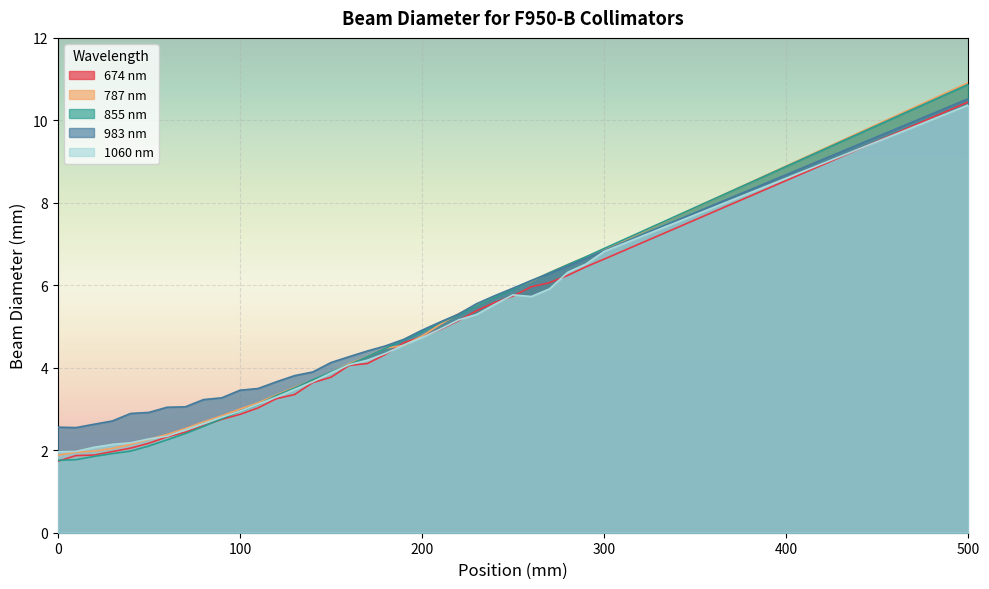

Reading right to left, extract all data points from this chart.

674 nm: 10.4	6.6	6.4	6.2	6.1	6.0	5.7	5.6	5.4	5.1	4.9	4.8	4.6	4.3	4.1	4.1	3.8	3.6	3.3	3.3	3.0	2.9	2.7	2.6	2.4	2.3	2.2	2.1	2.0	1.9	1.9	1.7
787 nm: 10.9	6.9	6.7	6.5	6.3	6.1	5.9	5.7	5.5	5.3	5.1	4.8	4.5	4.5	4.3	4.1	3.9	3.7	3.5	3.3	3.1	3.0	2.8	2.7	2.5	2.4	2.3	2.1	2.0	2.0	2.0	1.9
855 nm: 10.9	6.9	6.7	6.5	6.3	6.1	5.9	5.7	5.5	5.3	5.1	4.9	4.7	4.5	4.3	4.1	3.9	3.7	3.5	3.3	3.1	2.9	2.8	2.6	2.4	2.3	2.1	2.0	1.9	1.9	1.8	1.8
983 nm: 10.5	6.8	6.7	6.5	6.3	6.1	5.9	5.7	5.6	5.3	5.1	4.9	4.7	4.5	4.4	4.3	4.1	3.9	3.8	3.7	3.5	3.5	3.3	3.2	3.1	3.0	2.9	2.9	2.7	2.6	2.5	2.6
1060 nm: 10.4	6.8	6.5	6.3	5.9	5.7	5.8	5.5	5.3	5.2	4.9	4.7	4.6	4.4	4.2	4.1	3.9	3.7	3.5	3.3	3.1	2.9	2.8	2.6	2.5	2.3	2.3	2.2	2.1	2.1	2.0	2.0